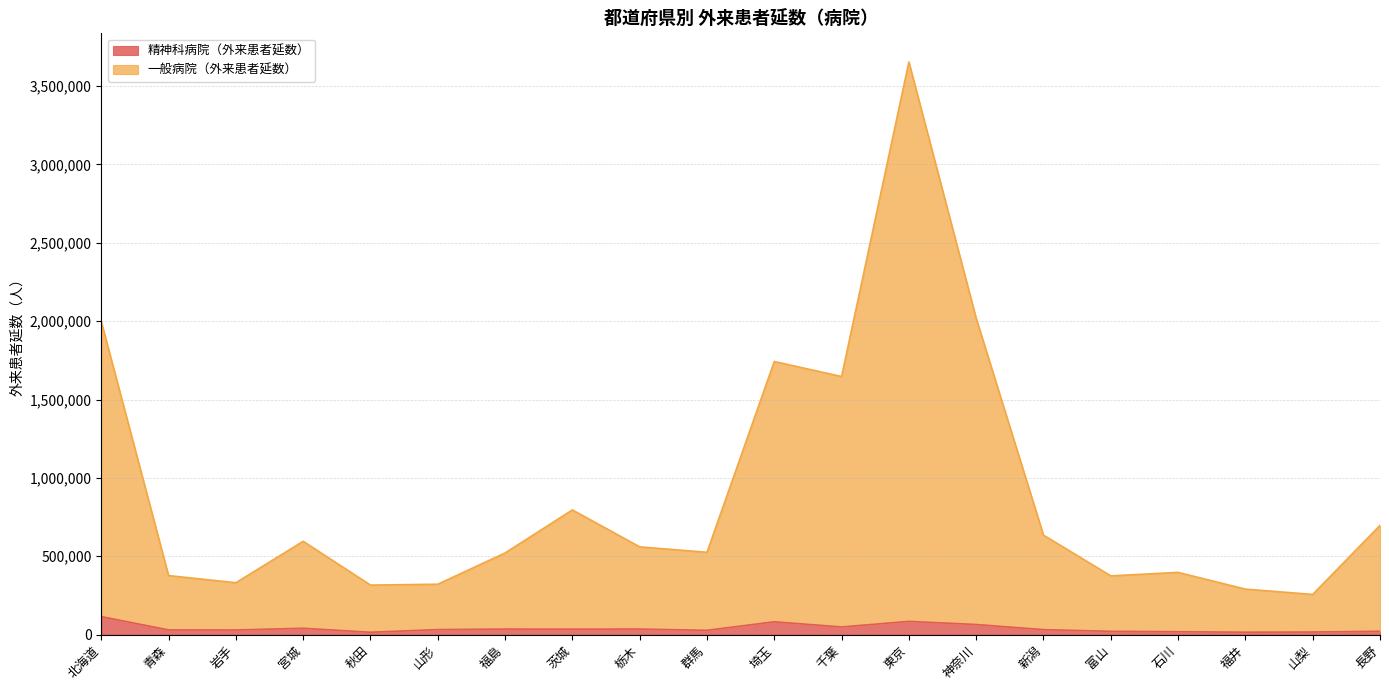

What is the difference between the maximum and minimum values in the 精神科病院（外来患者延数） series?

99767